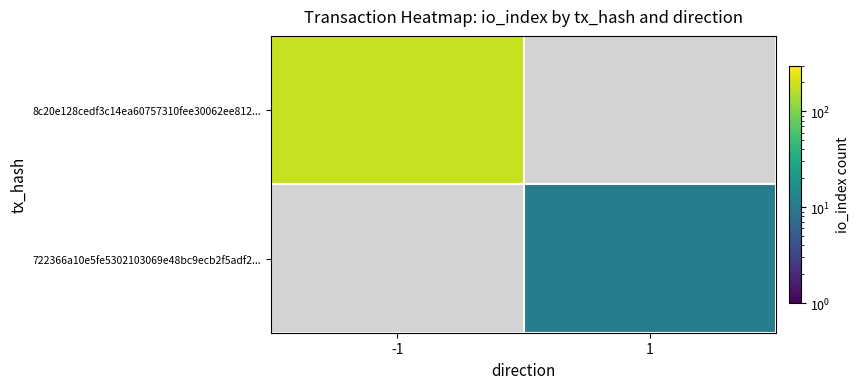

Reading left to right, transcribe all the data shown in this chart.

8c20e128cedf3c14ea60757310fee30062ee812...: -1=185	1=0
722366a10e5fe5302103069e48bc9ecb2f5adf2...: -1=0	1=11